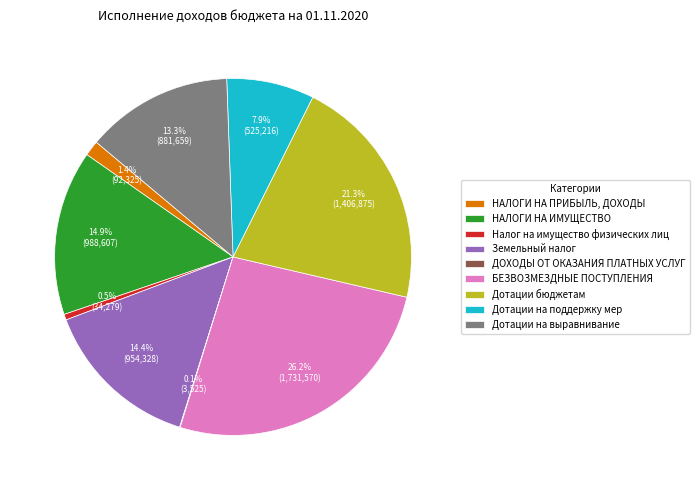

Is Дотации на выравнивание the majority of the pie?

No